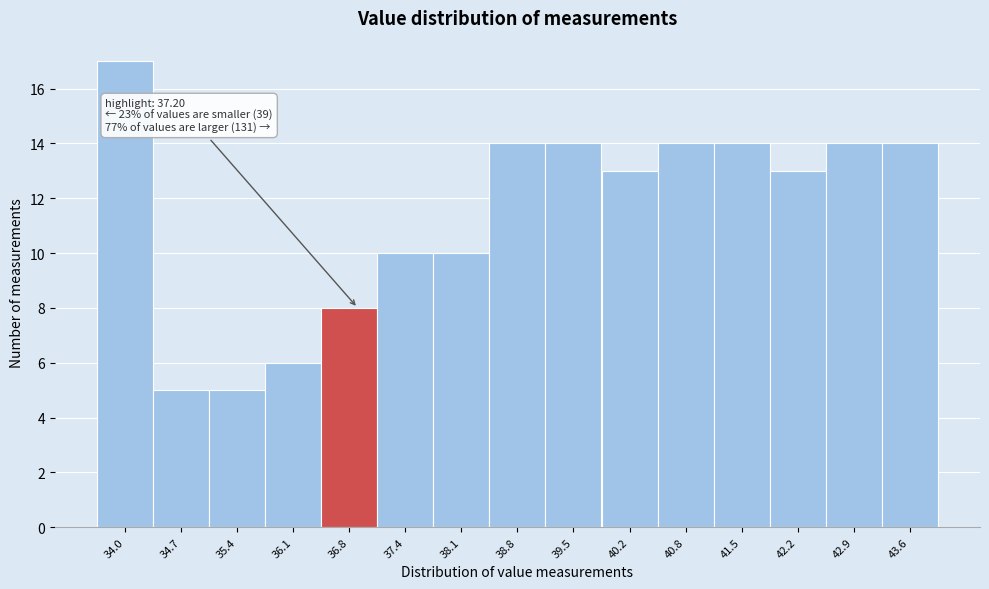

Reading left to right, what are all the values shown in this chart?

17	5	5	6	8	10	10	14	14	13	14	14	13	14	14